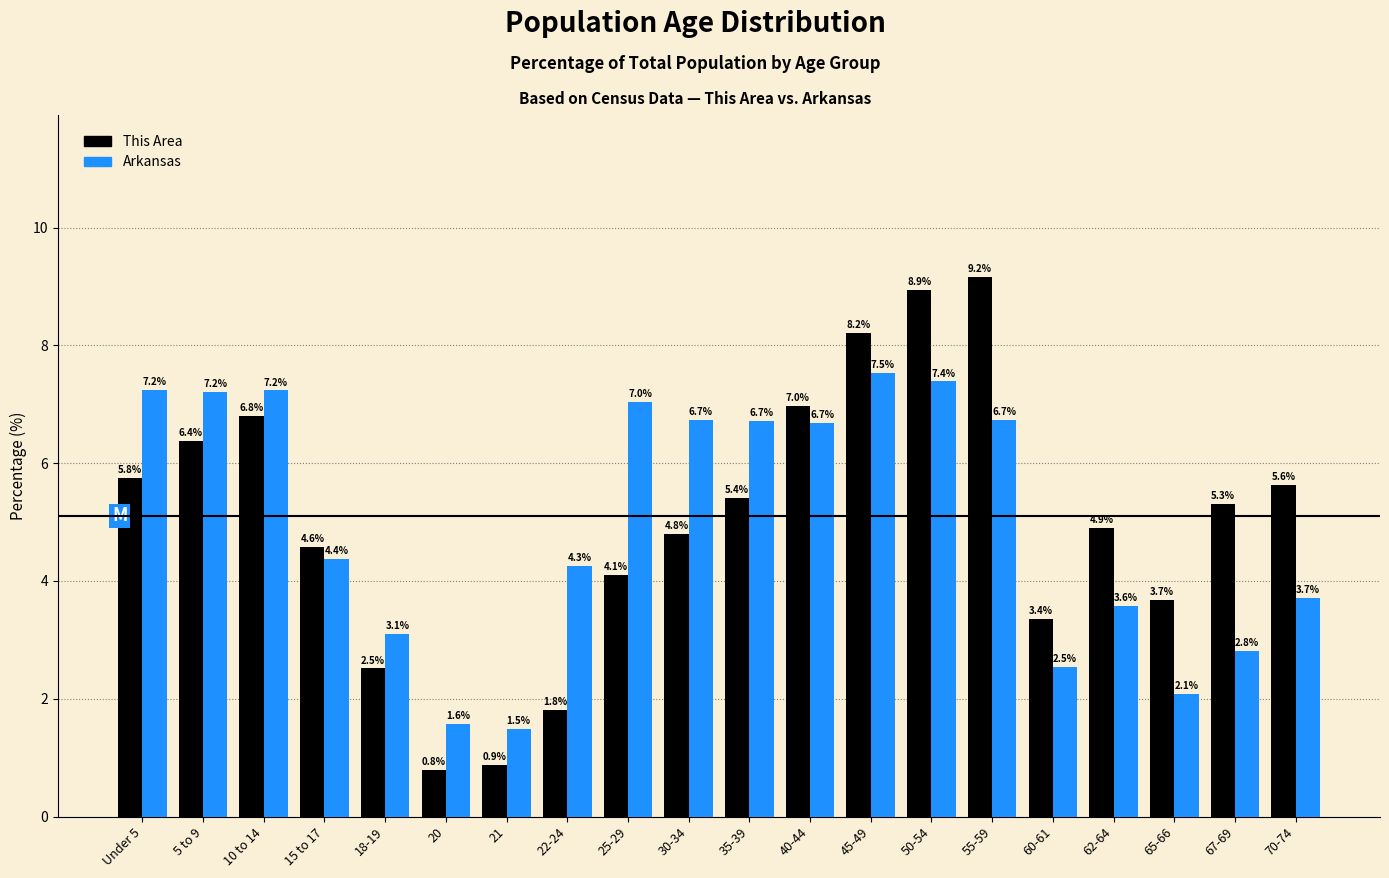

Reading right to left, extract all data points from this chart.

This Area: 70-74=5.6	67-69=5.3	65-66=3.7	62-64=4.9	60-61=3.4	55-59=9.2	50-54=8.9	45-49=8.2	40-44=7.0	35-39=5.4	30-34=4.8	25-29=4.1	22-24=1.8	21=0.9	20=0.8	18-19=2.5	15 to 17=4.6	10 to 14=6.8	5 to 9=6.4	Under 5=5.8
Arkansas: 70-74=3.7	67-69=2.8	65-66=2.1	62-64=3.6	60-61=2.5	55-59=6.7	50-54=7.4	45-49=7.5	40-44=6.7	35-39=6.7	30-34=6.7	25-29=7.0	22-24=4.3	21=1.5	20=1.6	18-19=3.1	15 to 17=4.4	10 to 14=7.2	5 to 9=7.2	Under 5=7.2